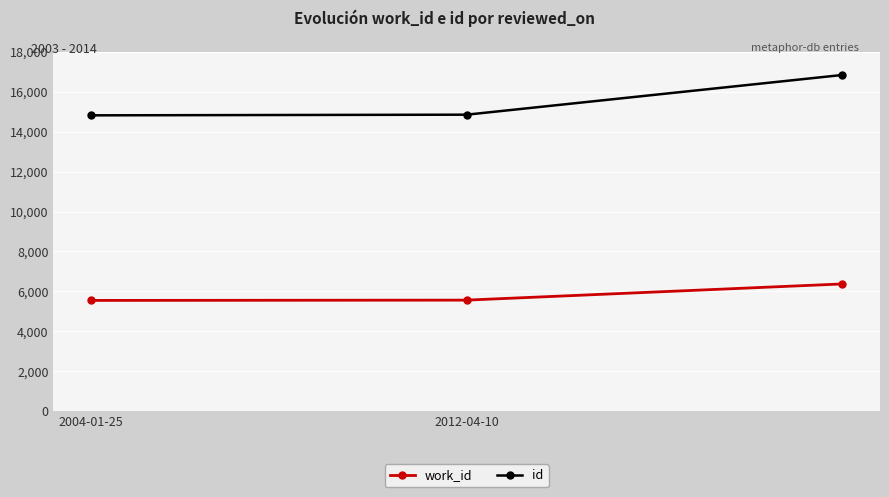

What is the maximum value for id?

16842